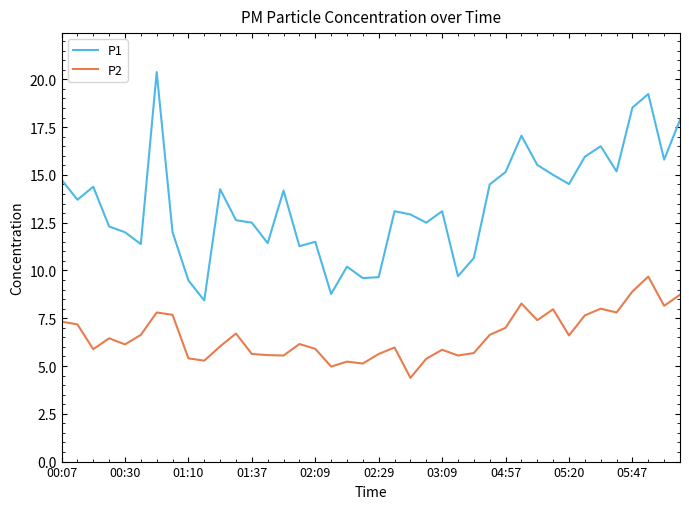

How many lines are shown in the chart?

2